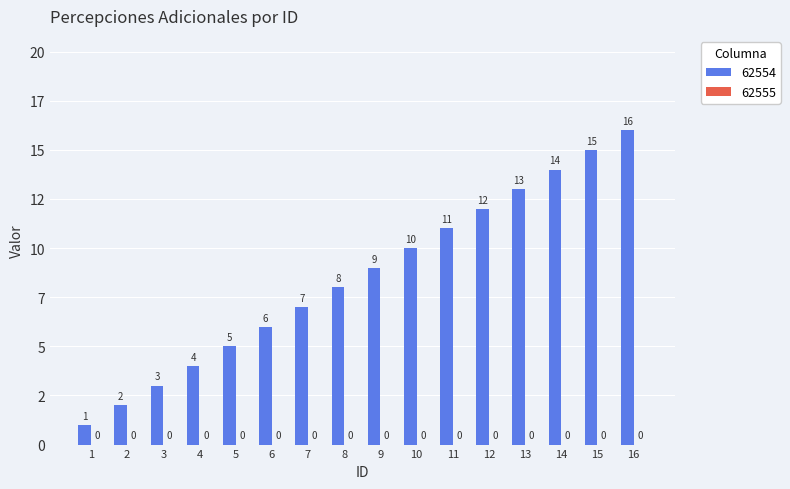

What is the maximum value shown in the chart?

16